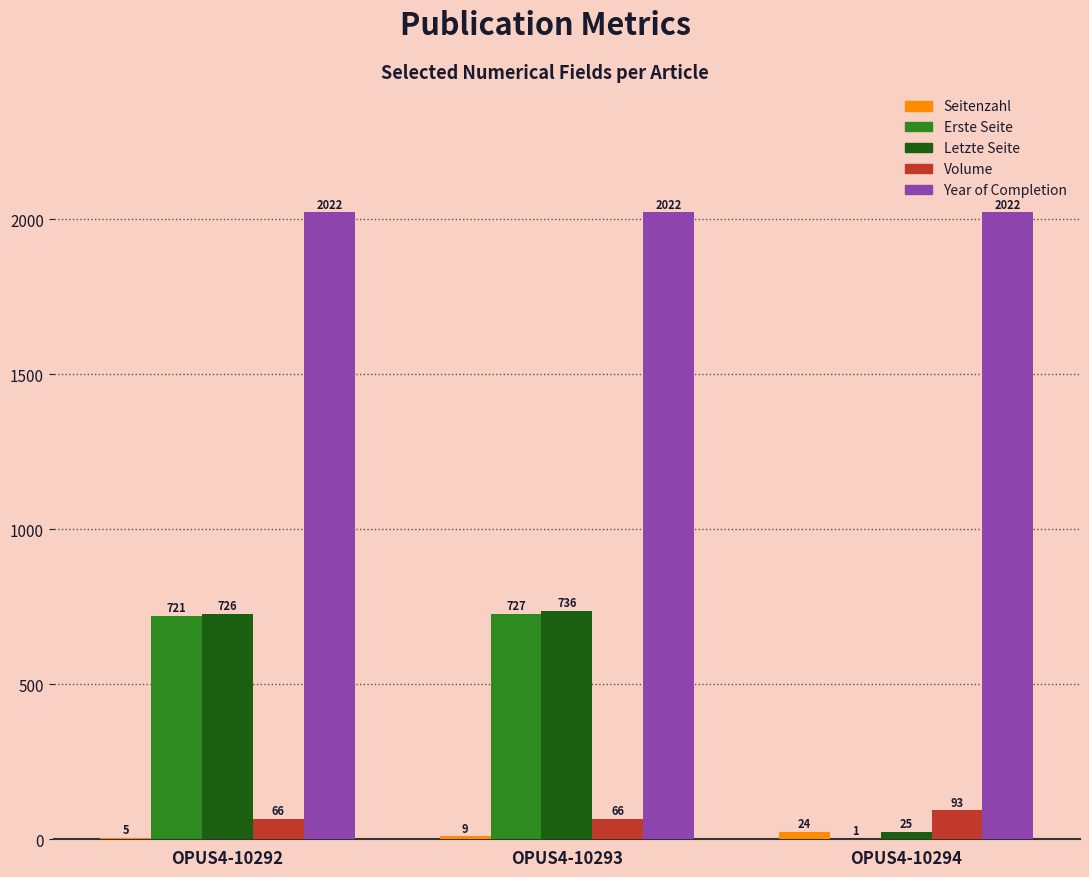

What is the sum of the Volume values at OPUS4-10294 and OPUS4-10293?

159